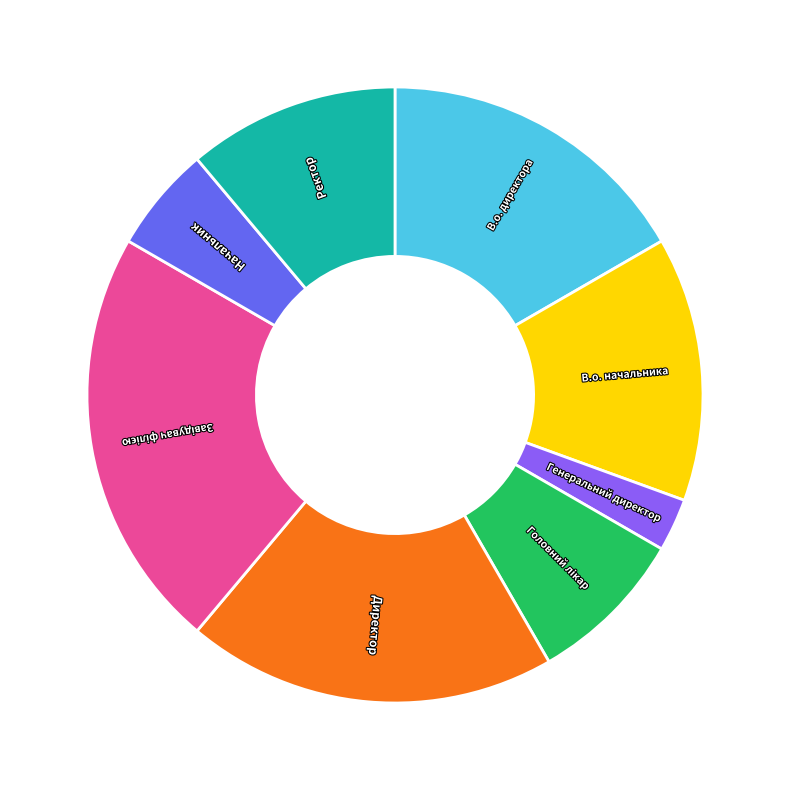

Is the sum of Ректор and Генеральний директор greater than half?

No